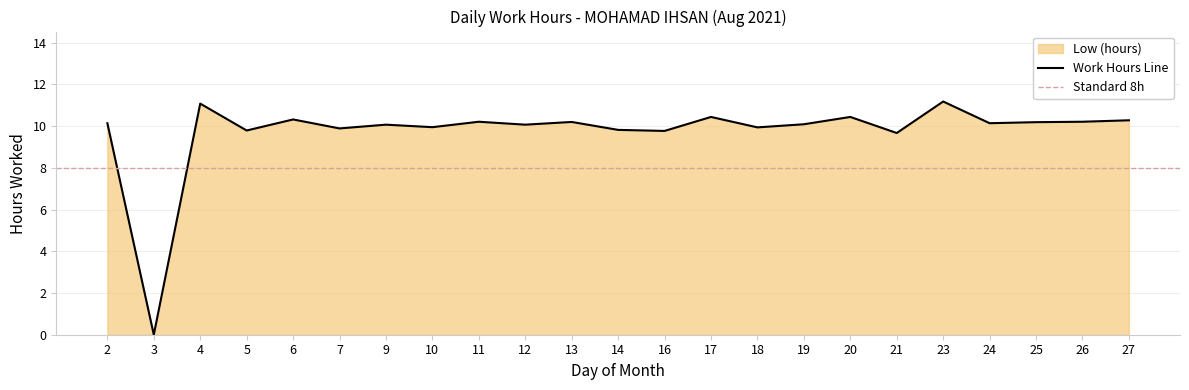

Rank the categories by value from lowest to highest.

3, 21, 16, 5, 14, 7, 18, 10, 9, 12, 19, 2, 24, 25, 13, 11, 26, 27, 6, 17, 20, 4, 23